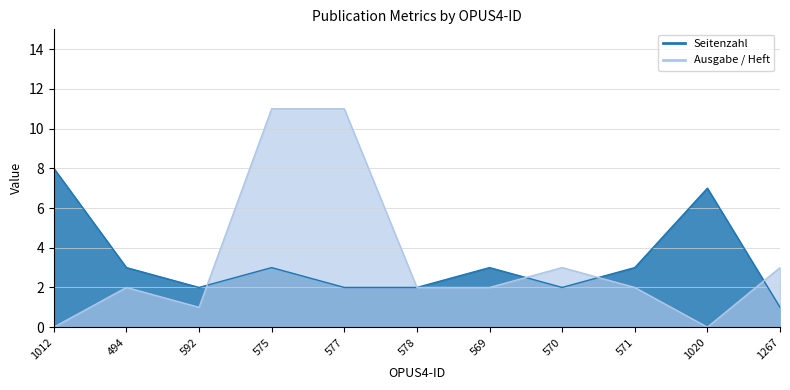

The value of Seitenzahl at 1020 is 7. True or false?

True